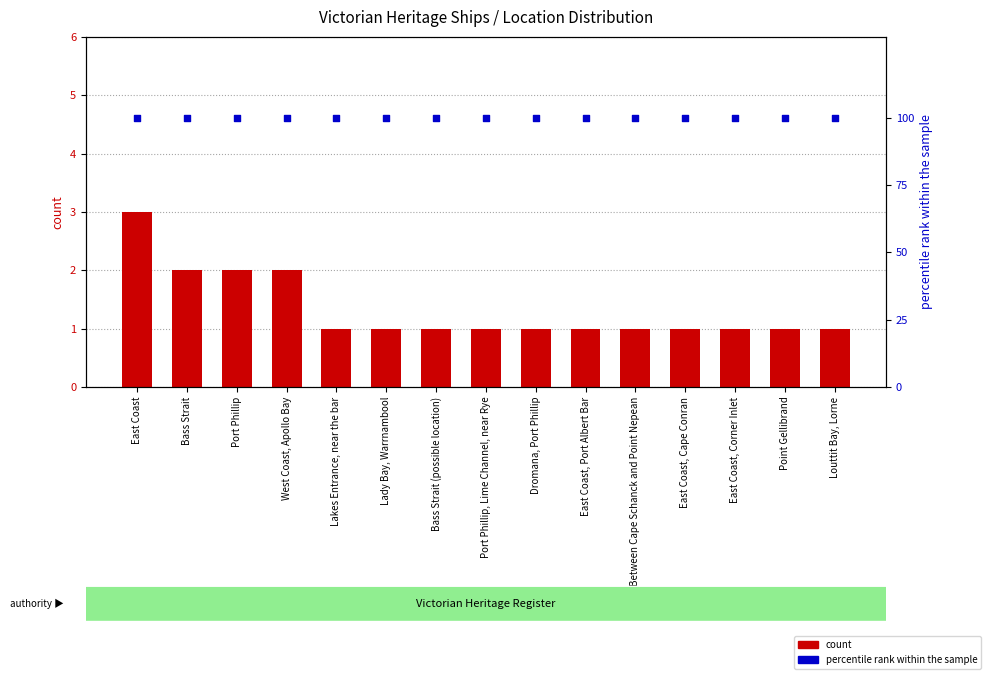

Which series has the largest total across all categories?

percentile rank within the sample